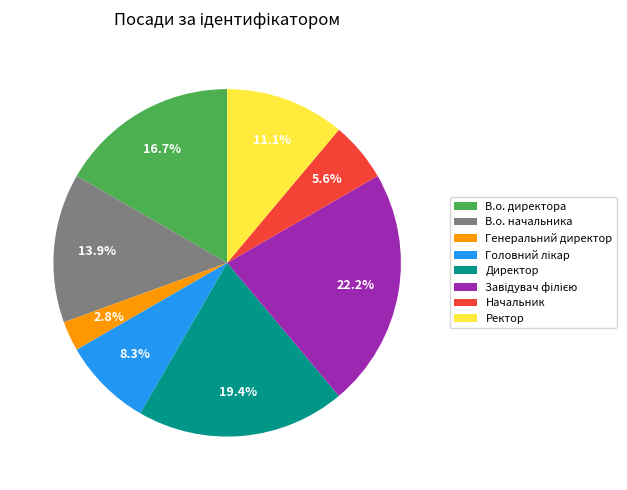

True or false: Директор accounts for 19% of the total.

True